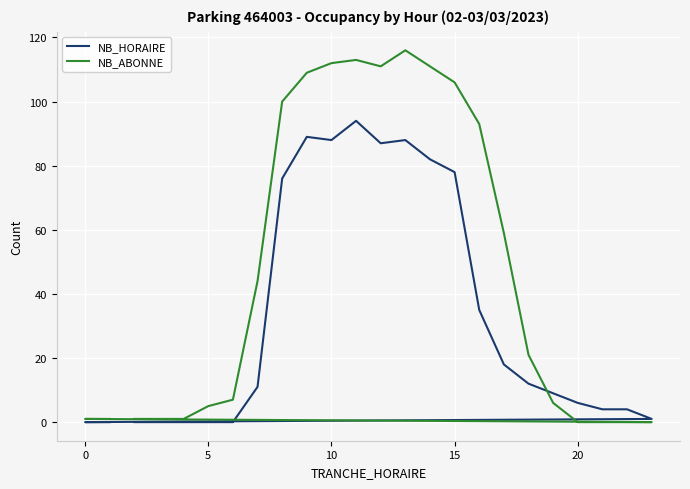

What is the highest value of the NB_ABONNE series?

116